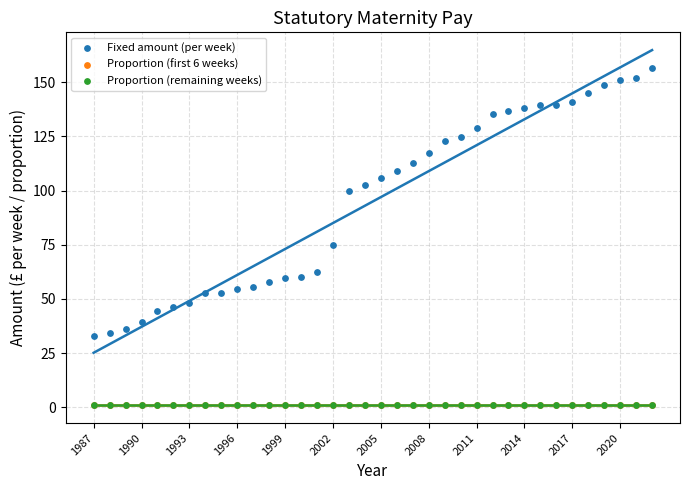

Which series reaches the maximum Y coordinate?

Fixed amount (per week)